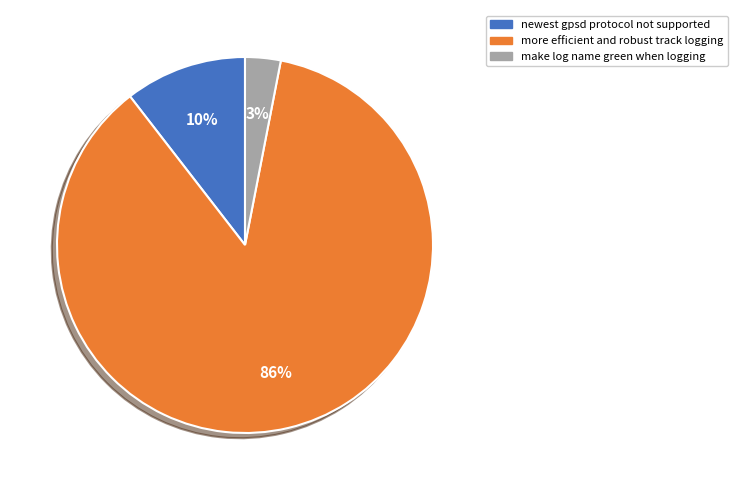

Which has a higher value, newest gpsd protocol not supported or more efficient and robust track logging?

more efficient and robust track logging